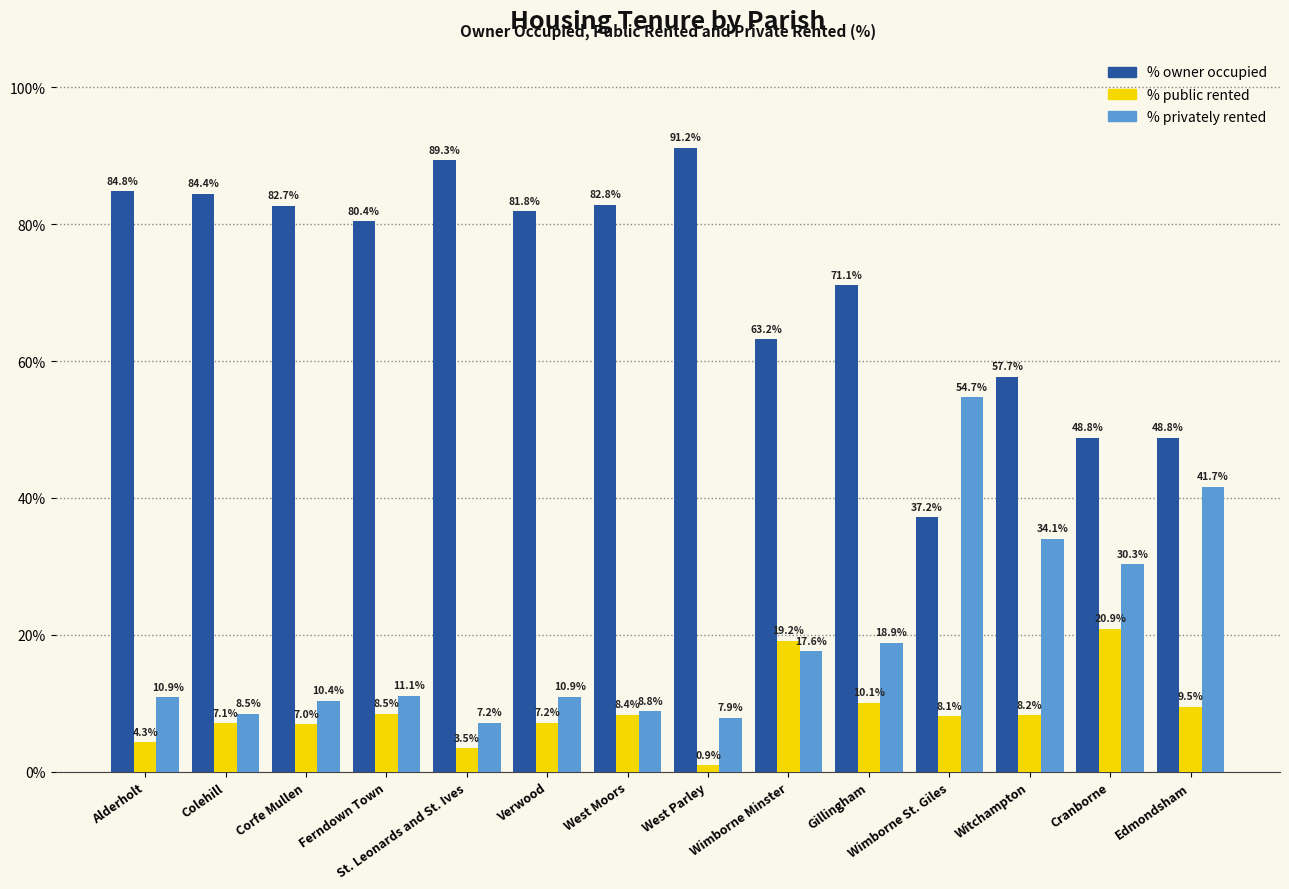

At which label does % public rented reach its minimum?

West Parley